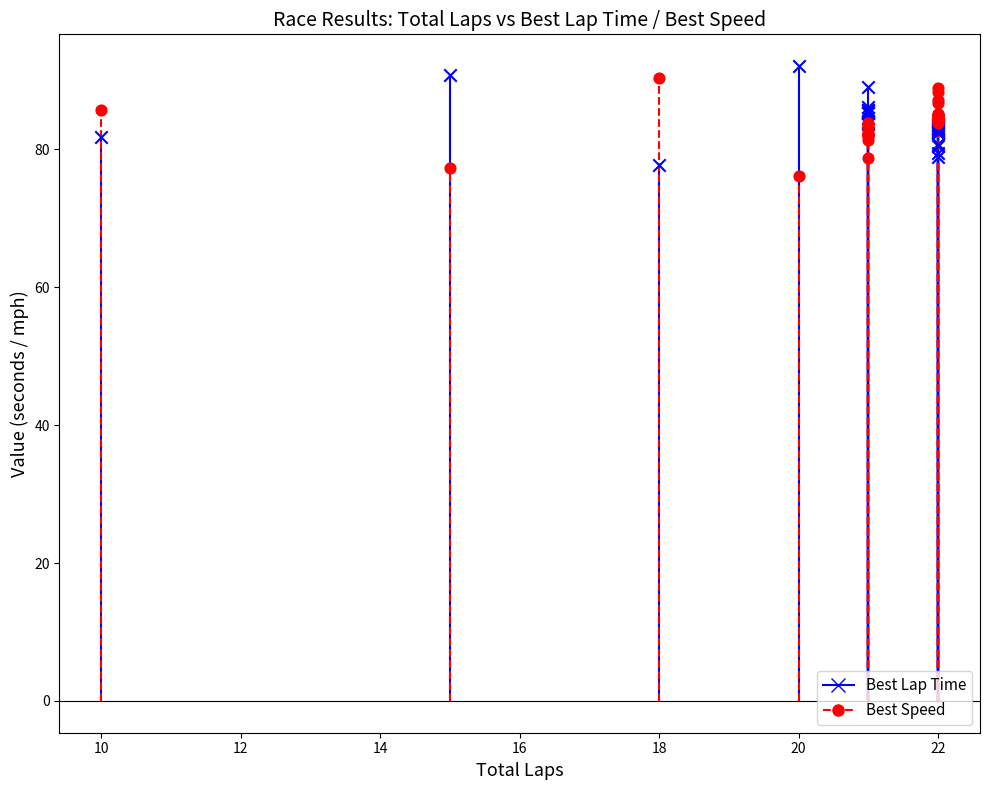

What is the X range (max minus min) for the scatter plot?

12.0